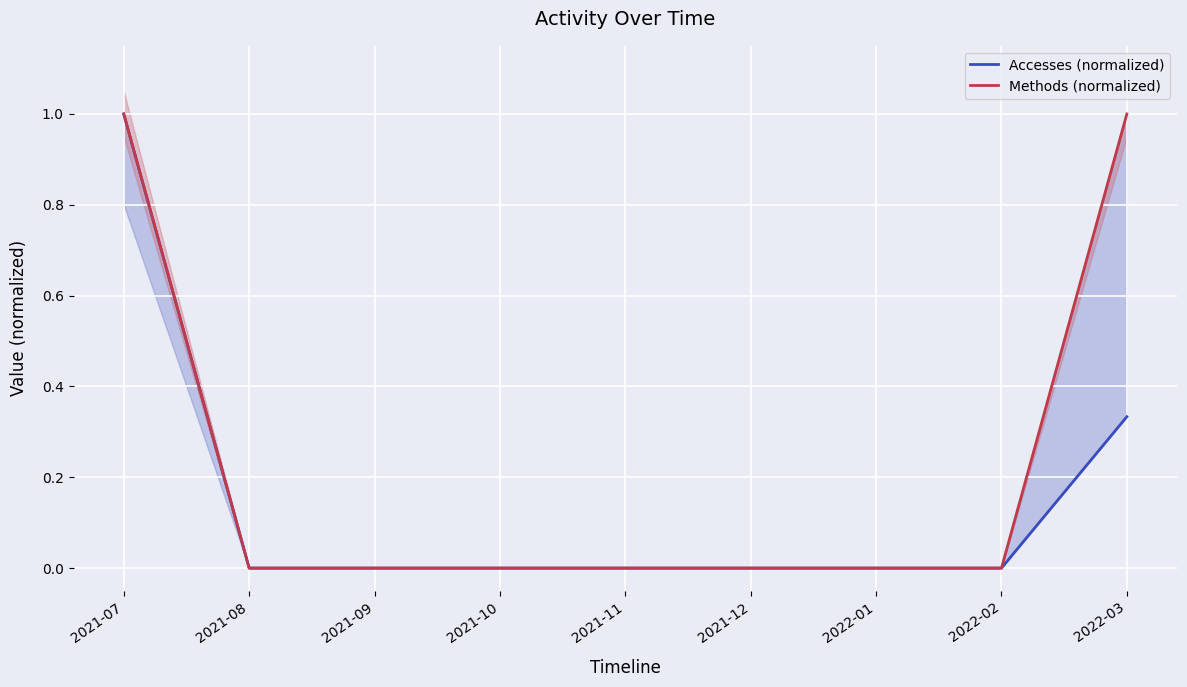

The value of Methods (normalized) at 2021-09 is 0.0. True or false?

True